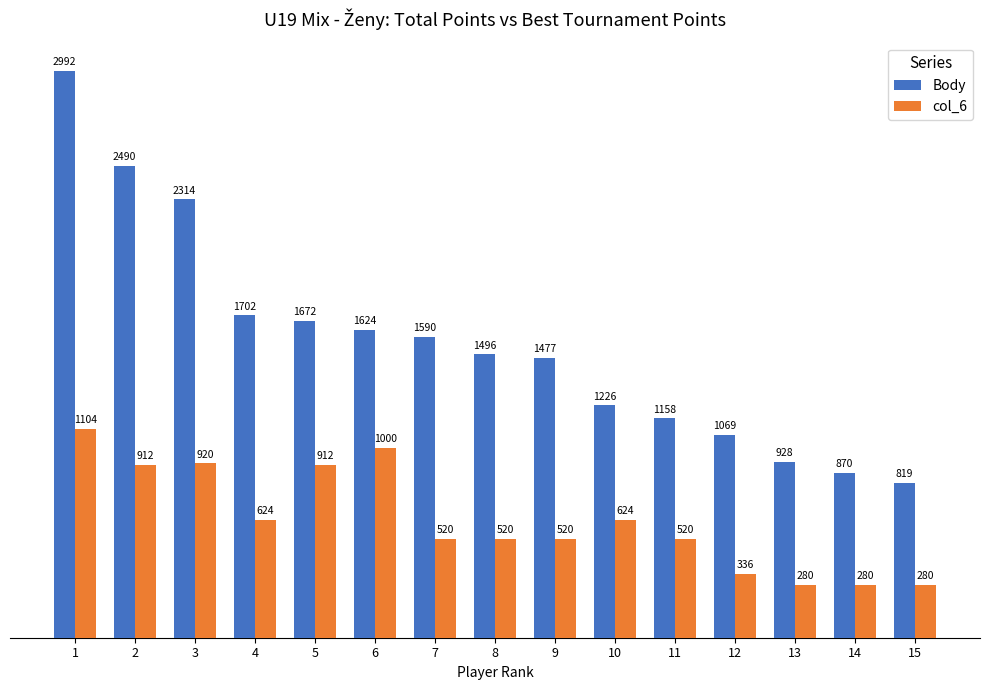

At which category is the sum across all series the highest?

1